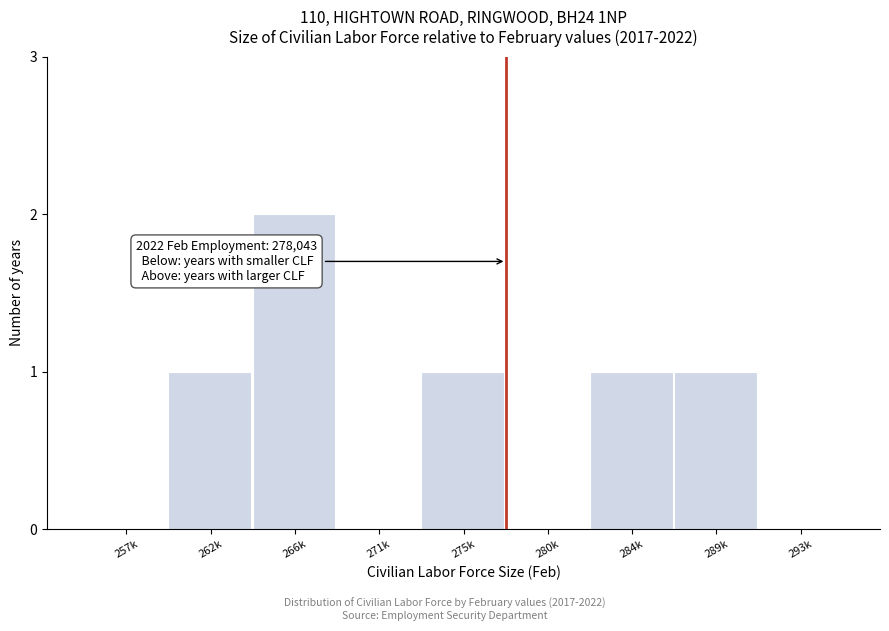

Reading left to right, list all the values displayed in this chart.

257k=0	262k=1	266k=2	271k=0	275k=1	280k=0	284k=1	289k=1	293k=0